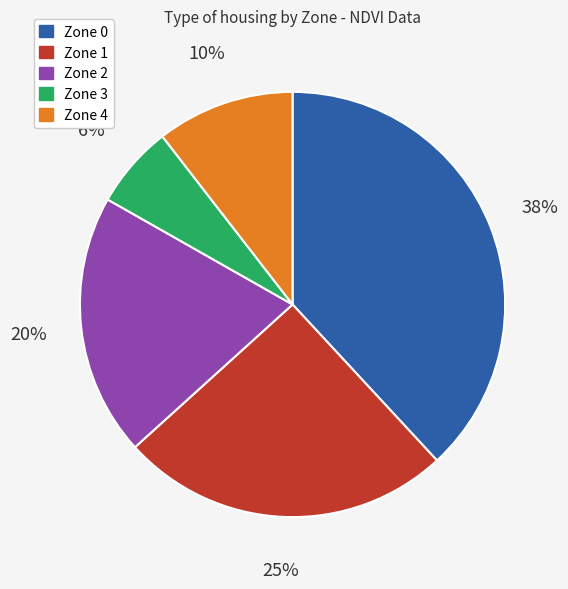

Is it true that Zone 3 is 6% of the pie?

True